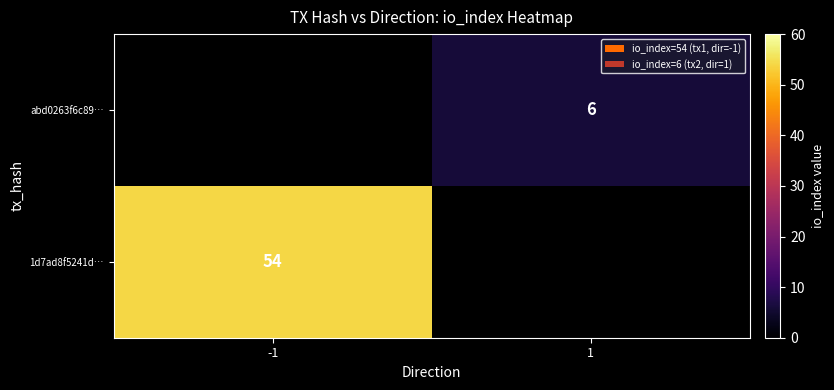

Is it true that abd0263f6c89… equals 6 at 1?

True